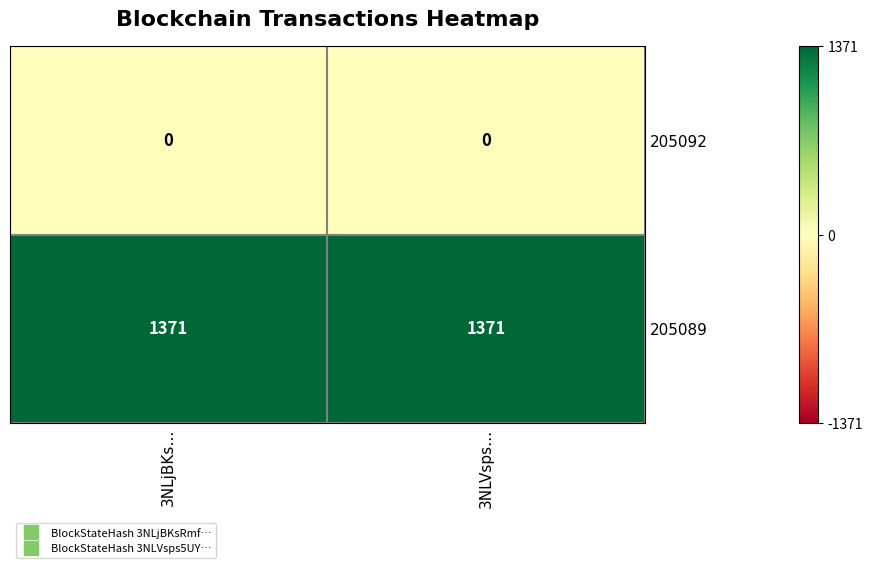

What is the spread (max minus min) of values at 3NLVsps…?

1371